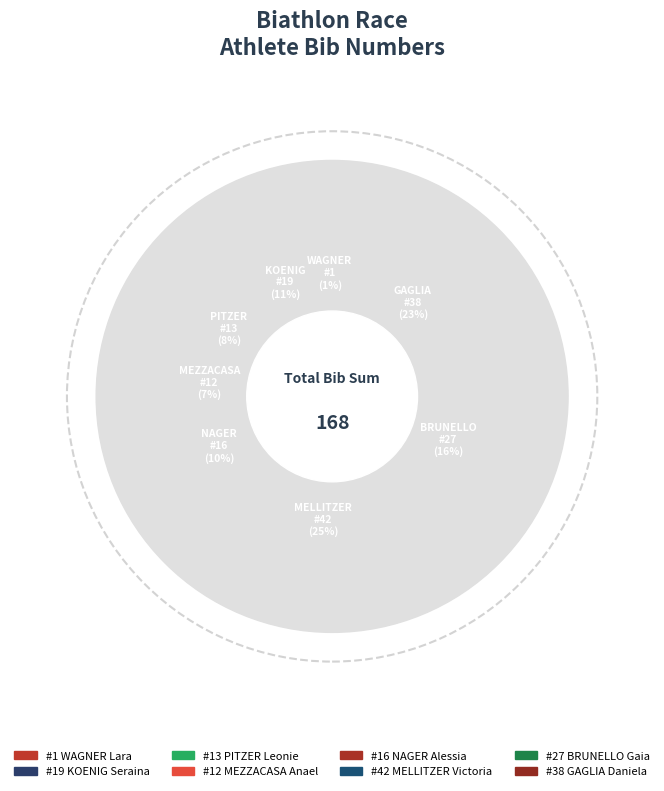

Is KOENIG Seraina the majority of the pie?

No